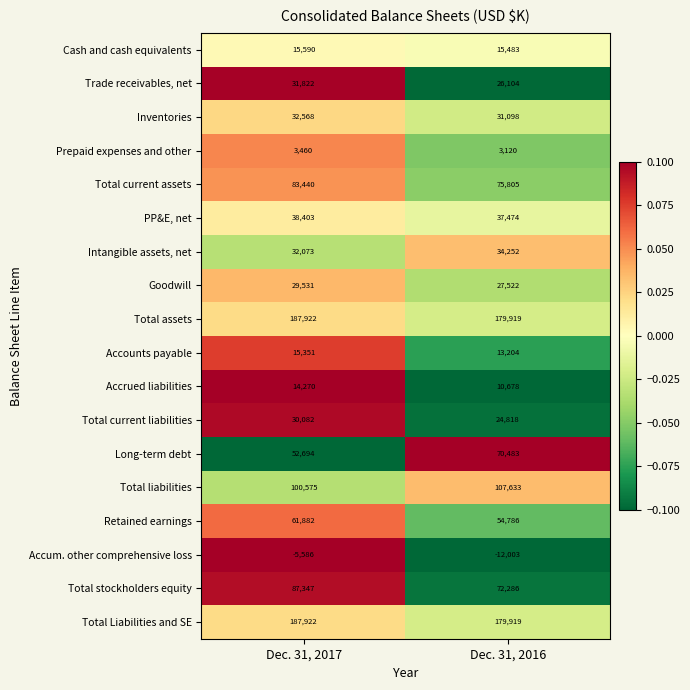

Rank the categories by Cash and cash equivalents value from highest to lowest.

Dec. 31, 2017, Dec. 31, 2016